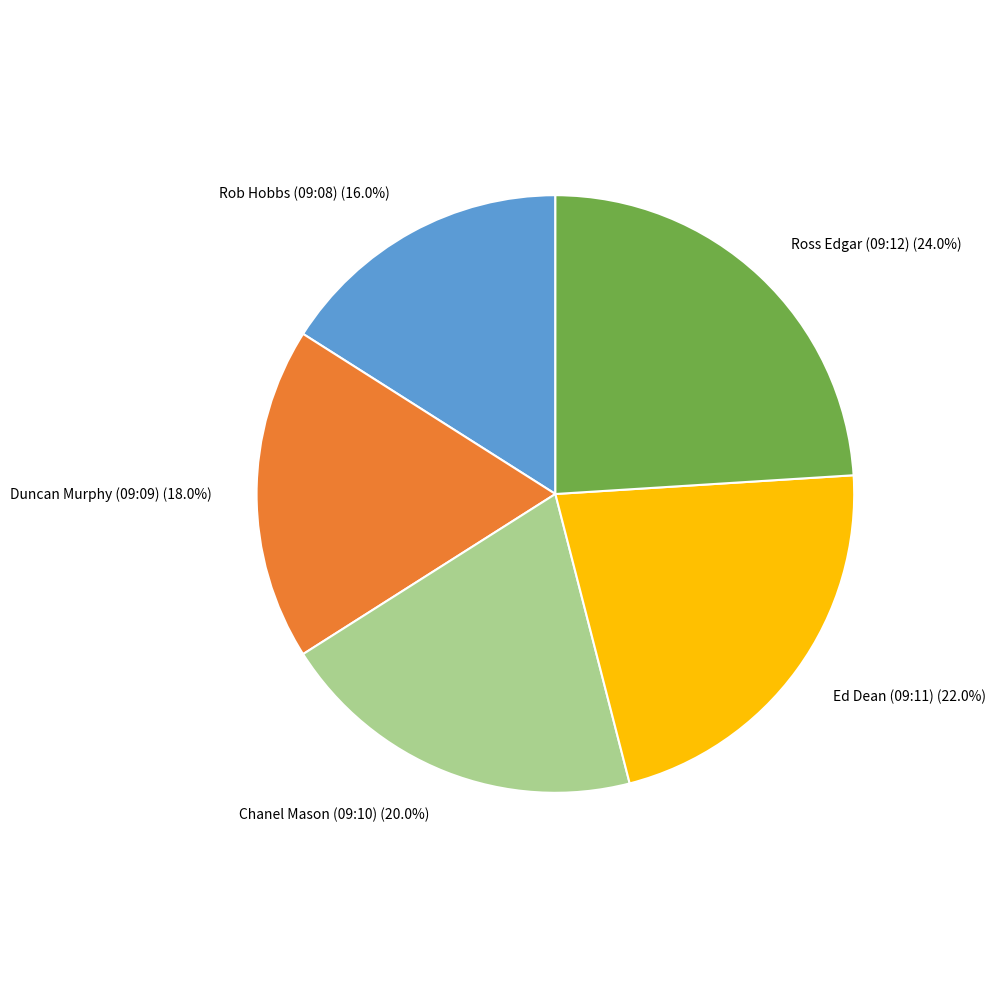

What percentage is the Chanel Mason (09:10) slice, to the nearest percent?

20%